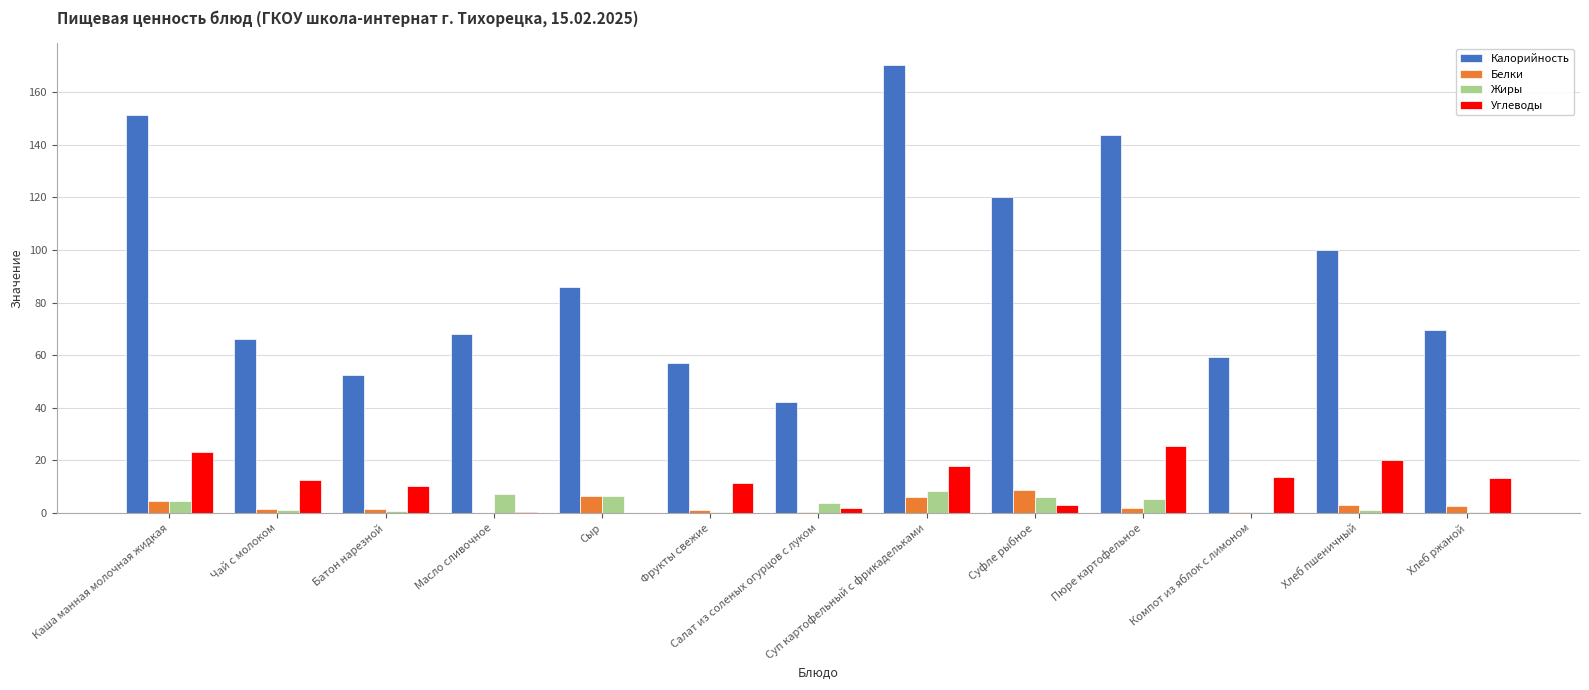

At which label is Калорийность closest to 106?

Хлеб пшеничный